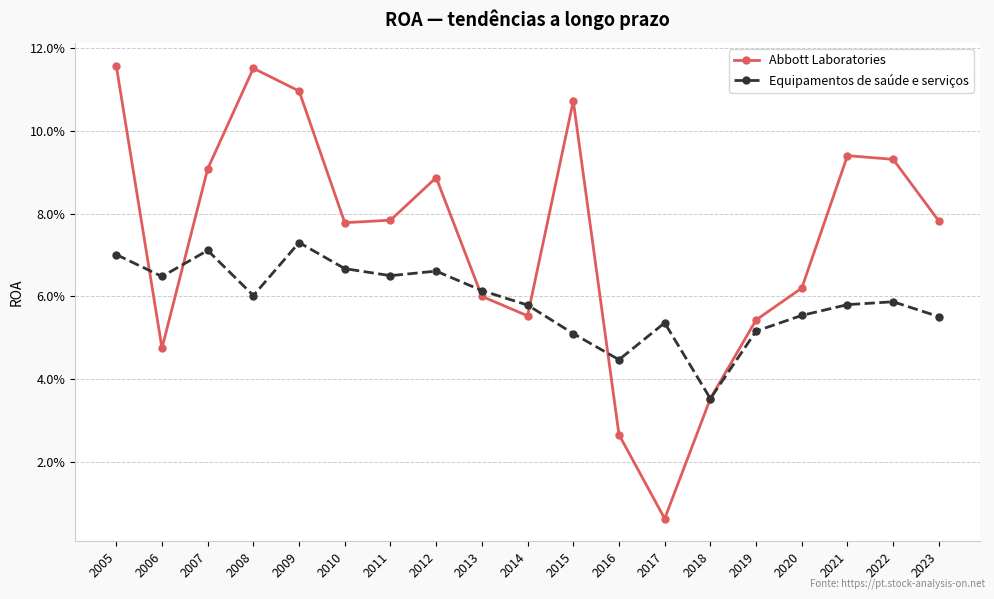

What is the maximum value shown in the chart?

0.1